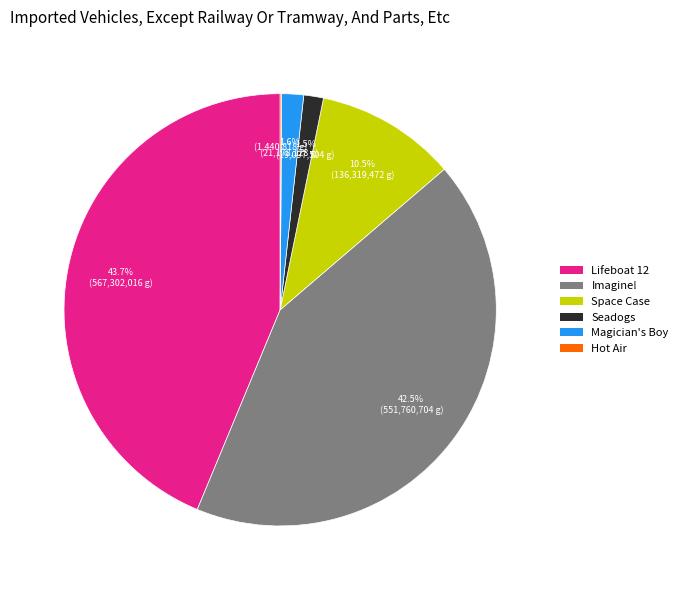

What is the largest slice in the pie chart?

Lifeboat 12